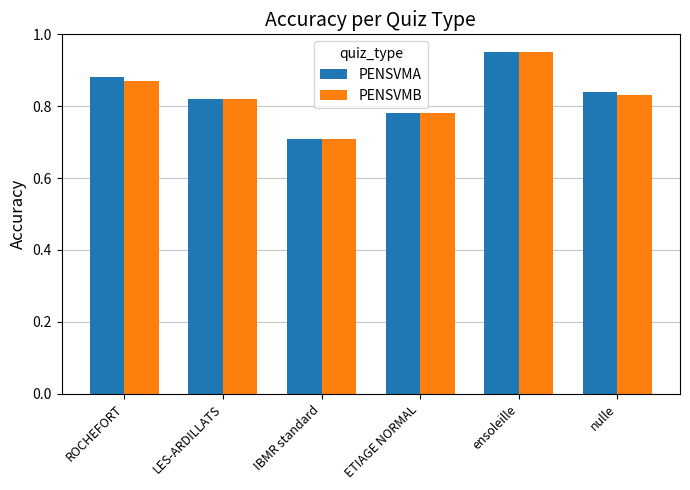

What is the label of the 6th bar from the left?

nulle